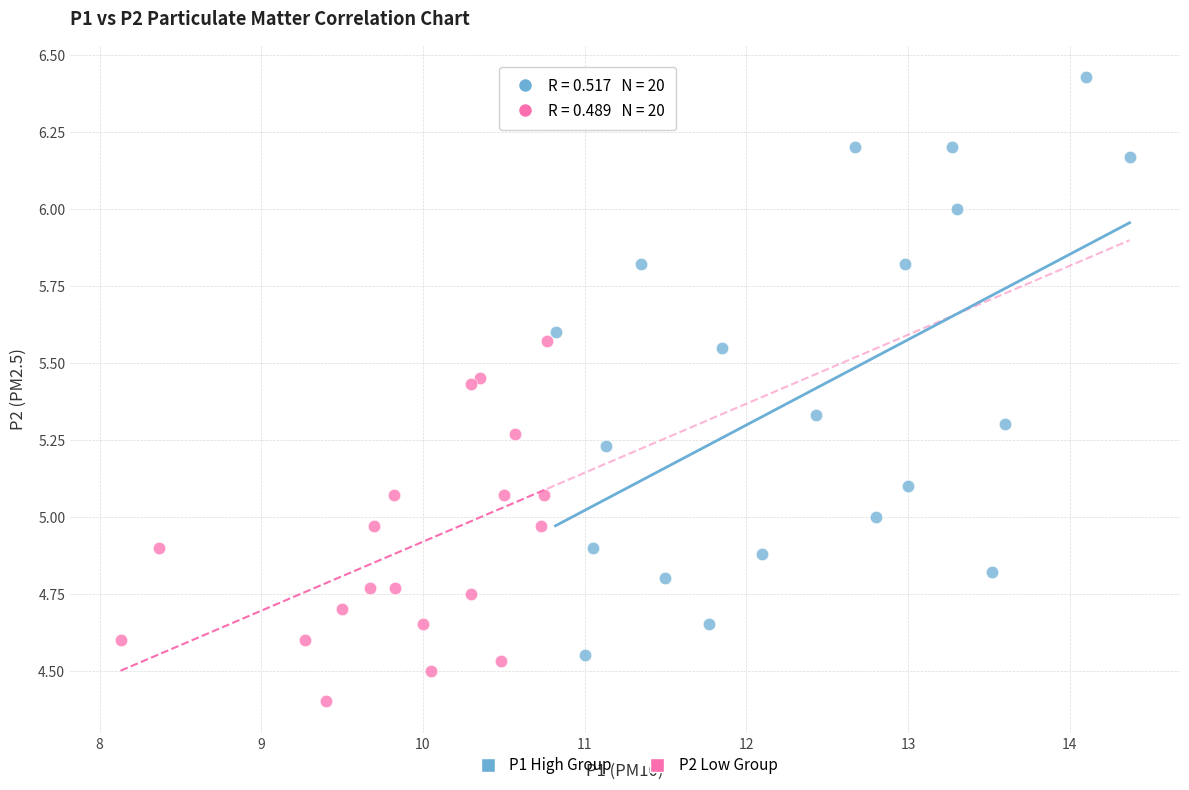

Which series contains the highest Y value?

P1 High Group